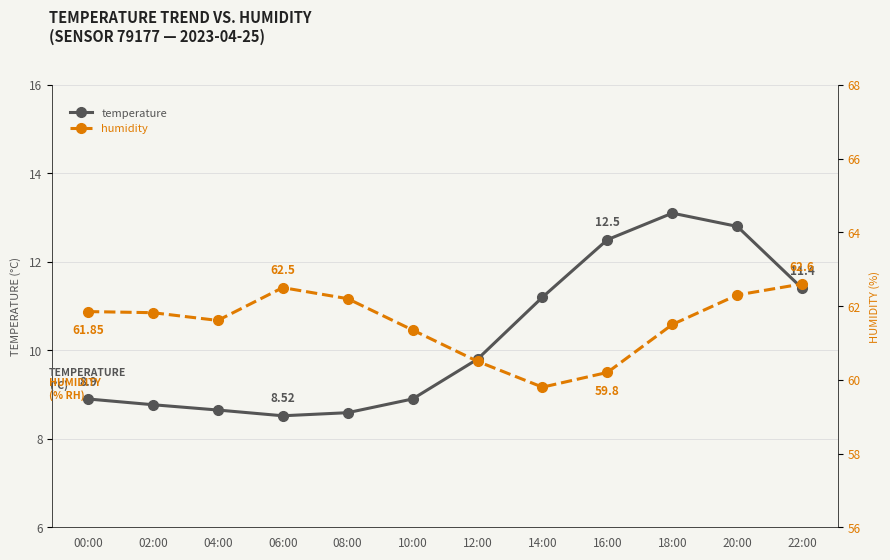

Rank the series by their maximum value, from highest to lowest.

humidity, temperature